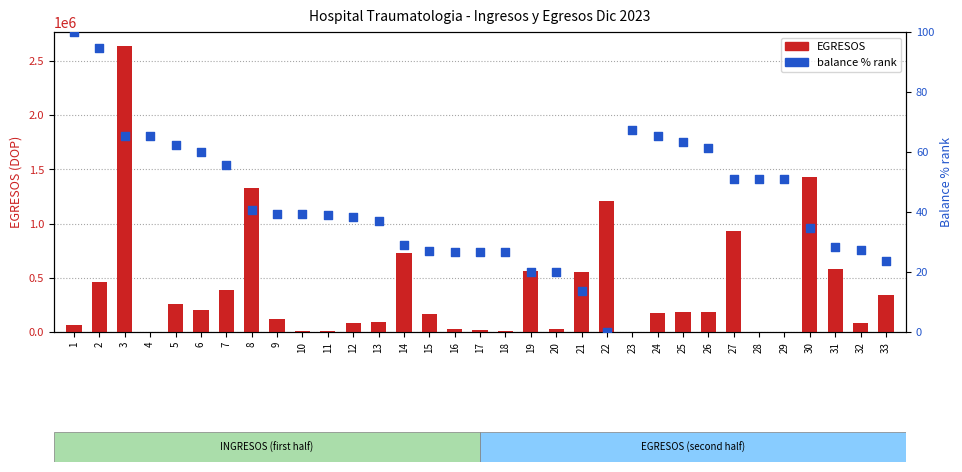

At which category is the sum across all series the highest?

3